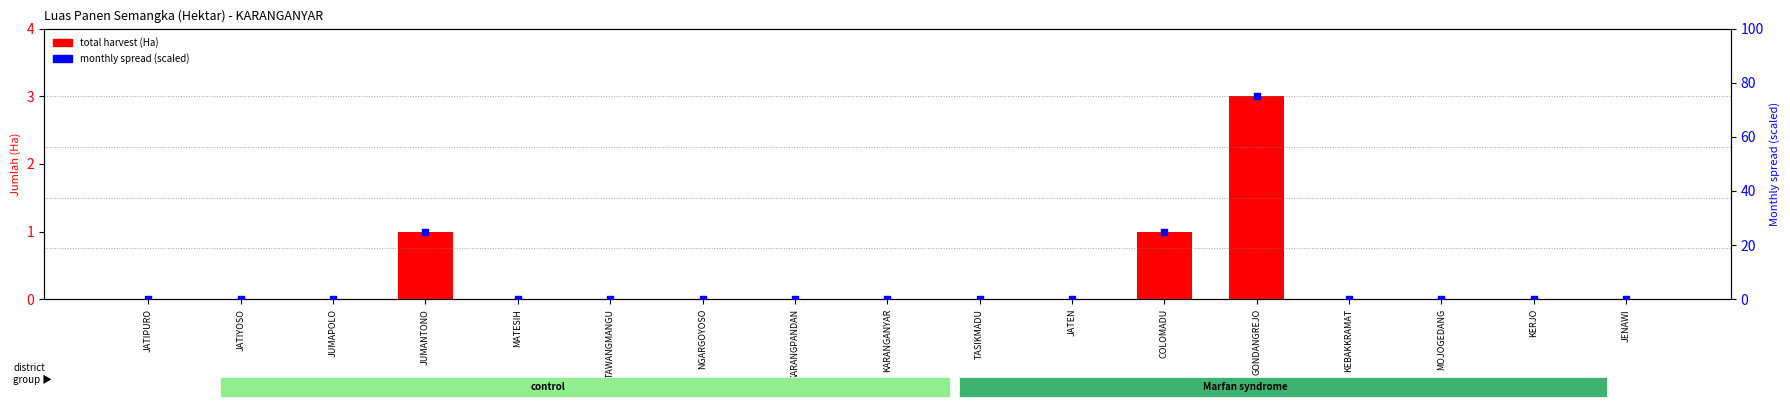

Which series contains the highest Y value?

monthly spread (scaled)